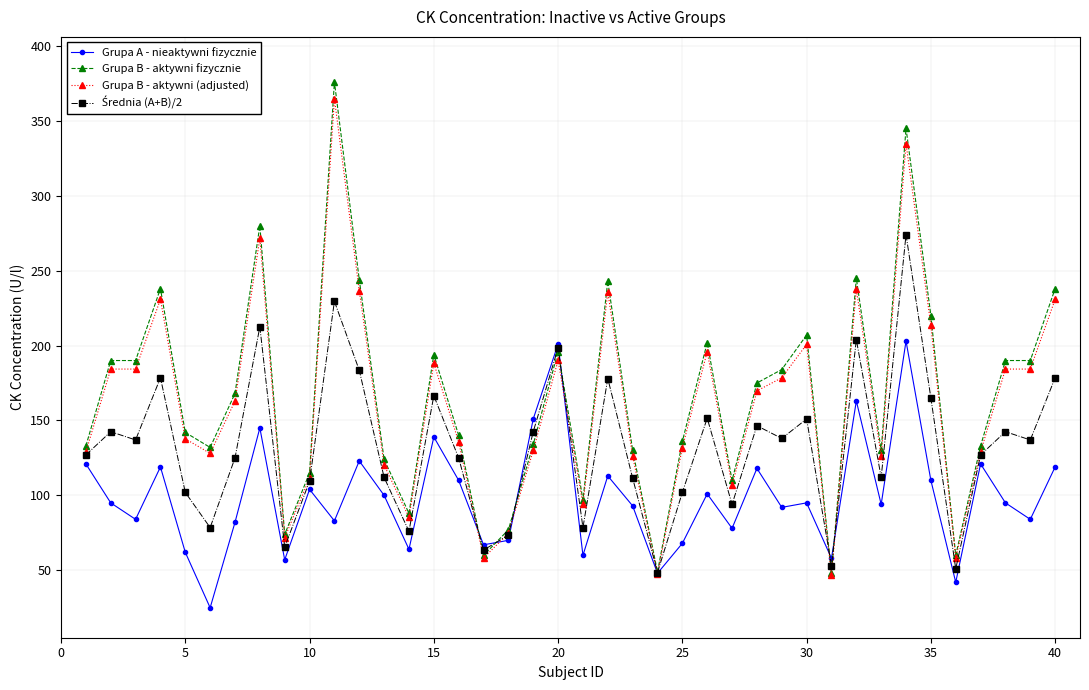

True or false: Grupa B - aktywni fizycznie has more than 1 points higher than both neighbors.

True